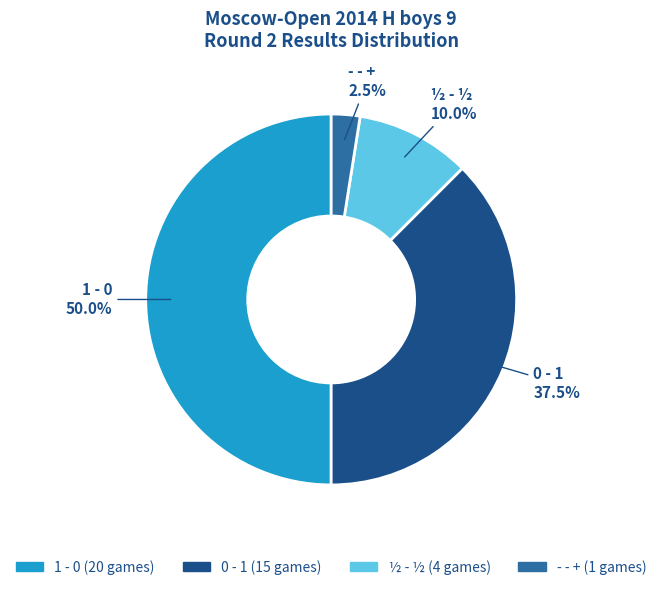

Approximately how many times larger is the value at ½ - ½ compared to 0 - 1?

0.3